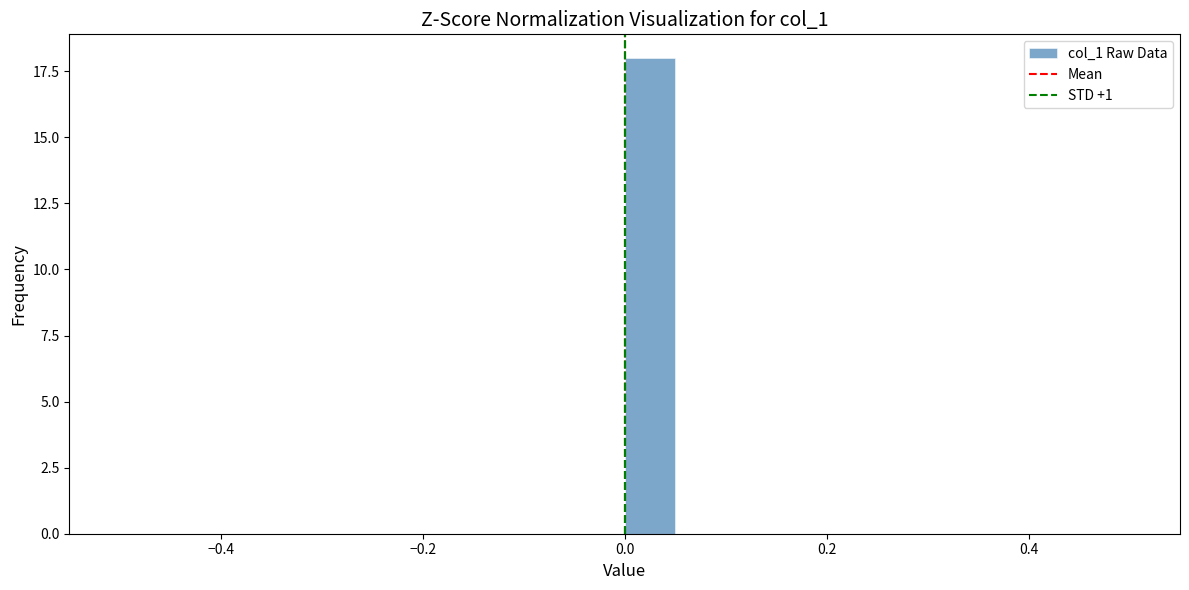

Read against the x-axis, roughly where is the centre of the tallest bar?

0.02